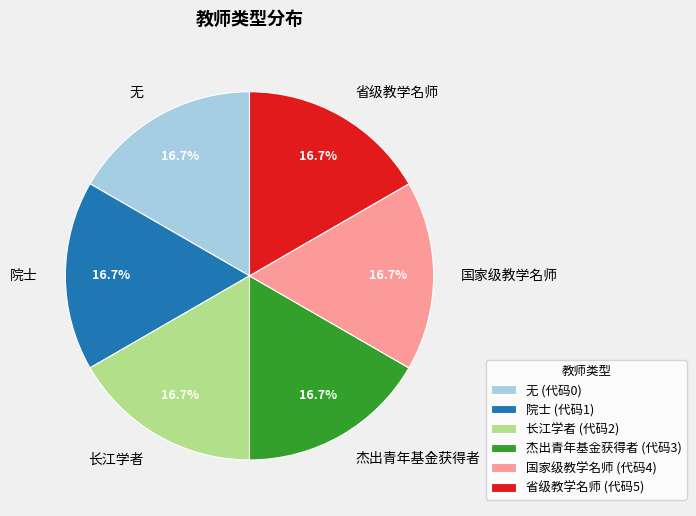

Is 国家级教学名师 the majority of the pie?

No